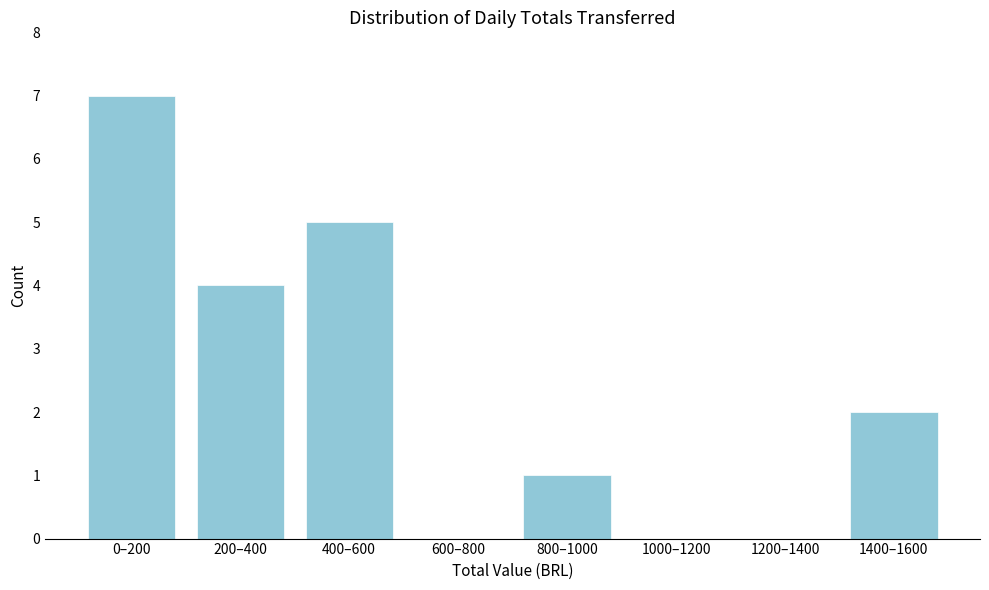

Reading right to left, extract all data points from this chart.

1400–1600=2	1200–1400=0	1000–1200=0	800–1000=1	600–800=0	400–600=5	200–400=4	0–200=7